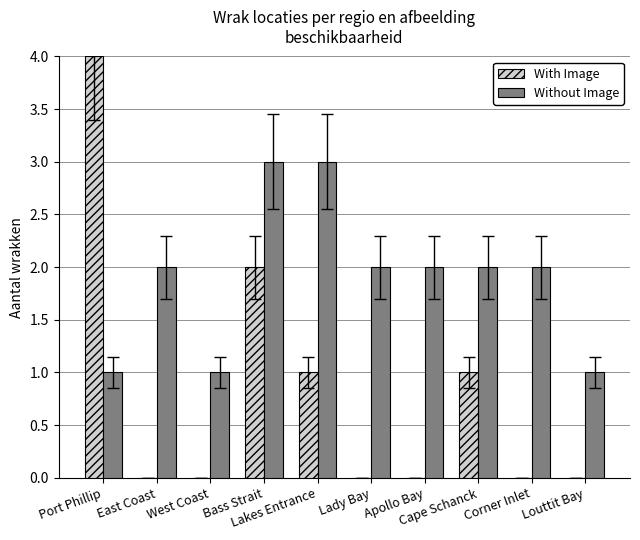

Where is With Image nearest to the value 2?

Bass Strait